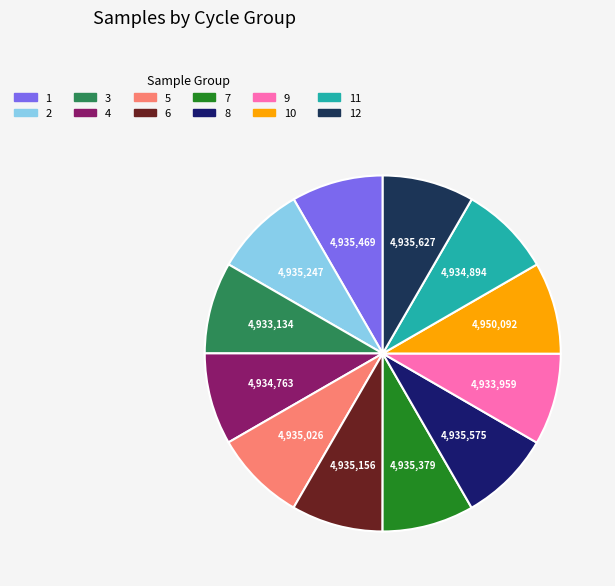

How many segments does this pie chart have?

12